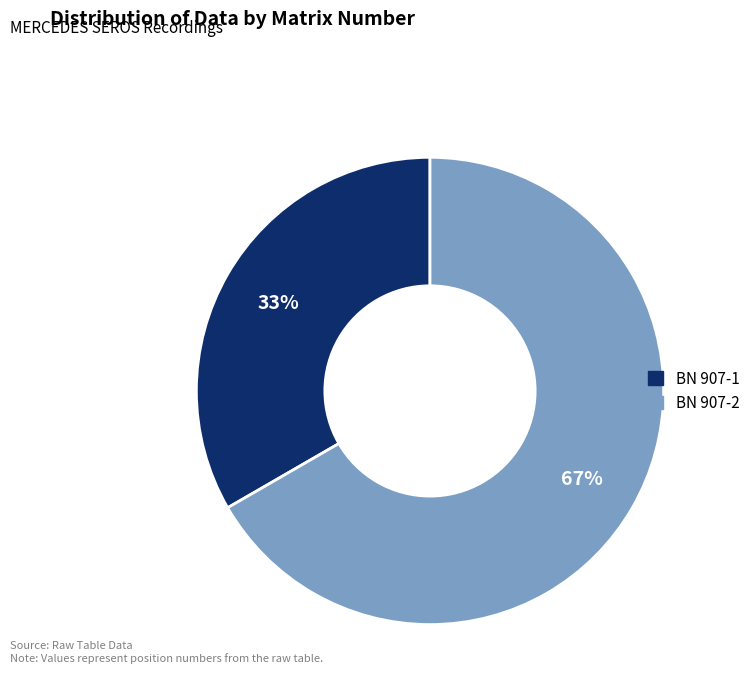

To the nearest percent, what percentage of the pie is BN 907-2?

67%